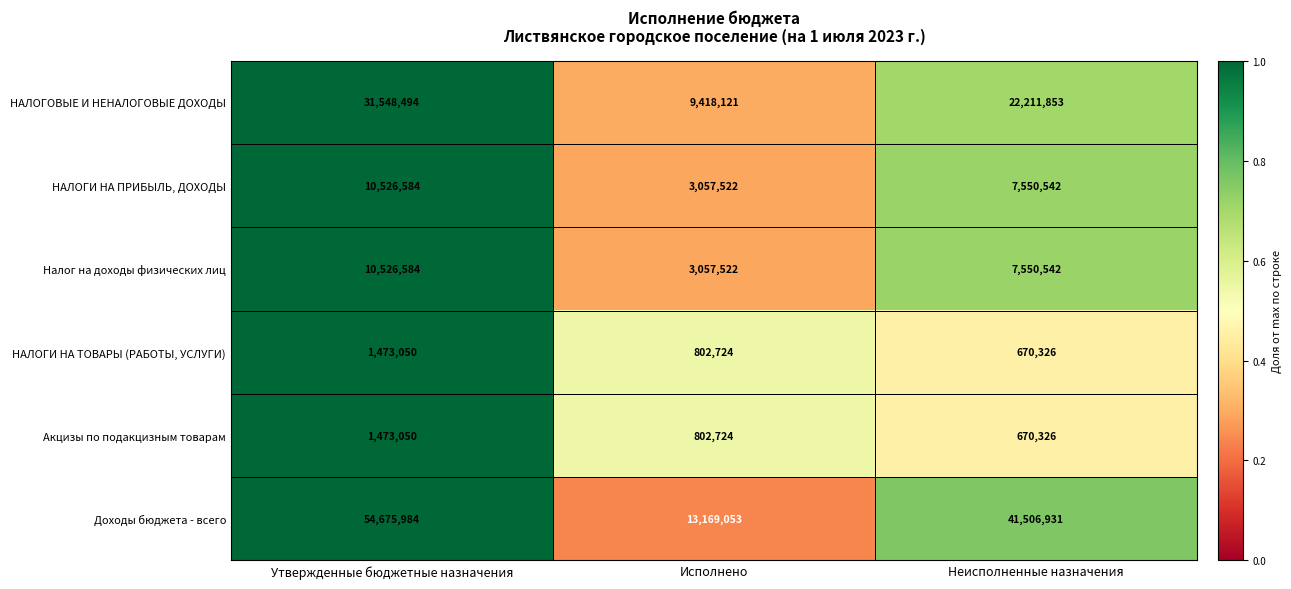

How many data points does each series have?

3